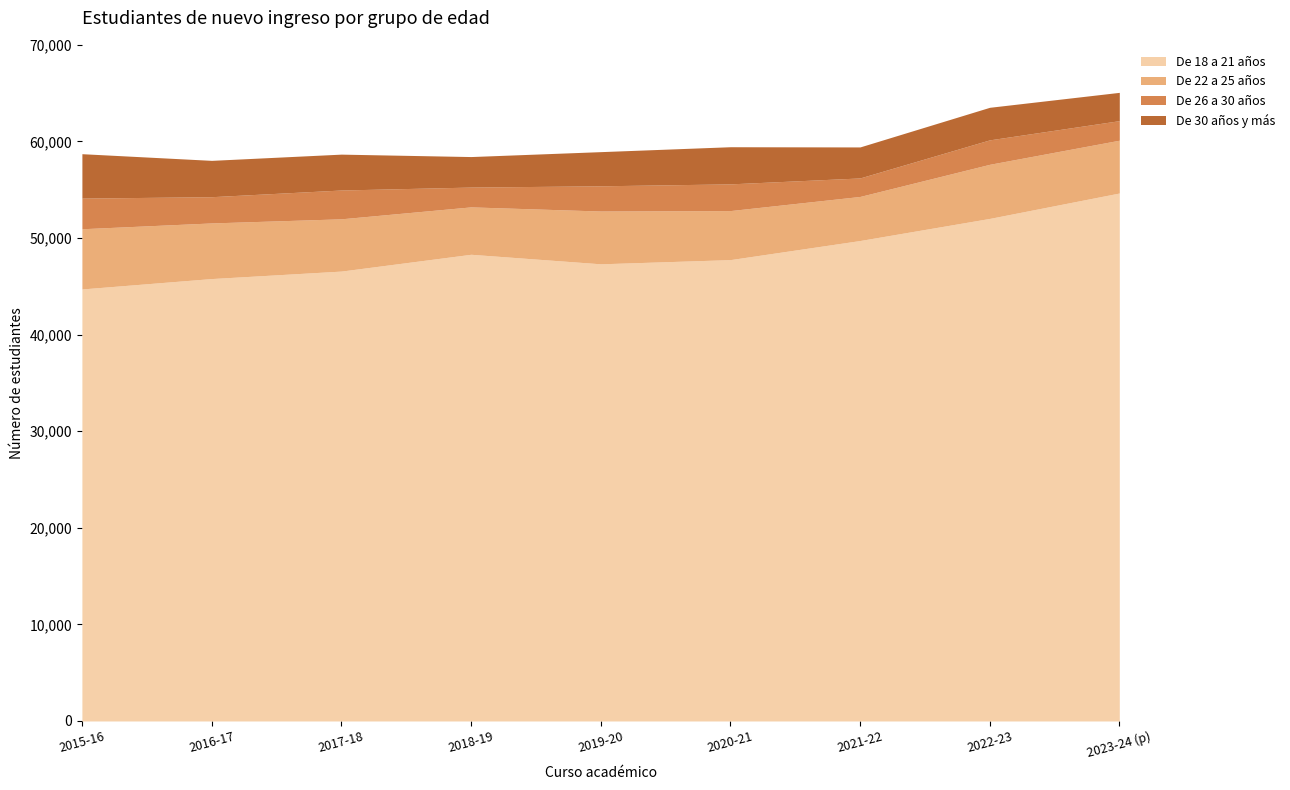

List the labels in order of De 26 a 30 años value, largest first.

2015-16, 2017-18, 2020-21, 2016-17, 2019-20, 2022-23, 2018-19, 2023-24 (p), 2021-22